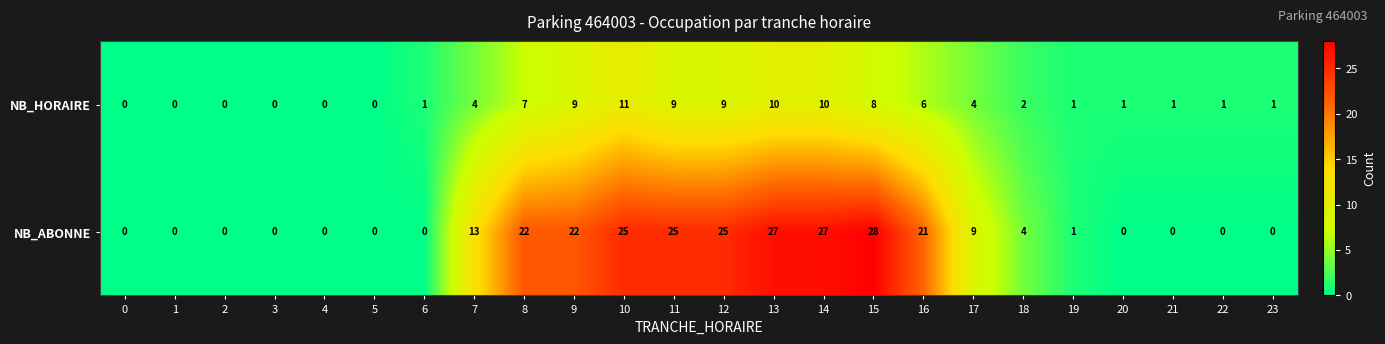

What is the total value across all series at 13?

37